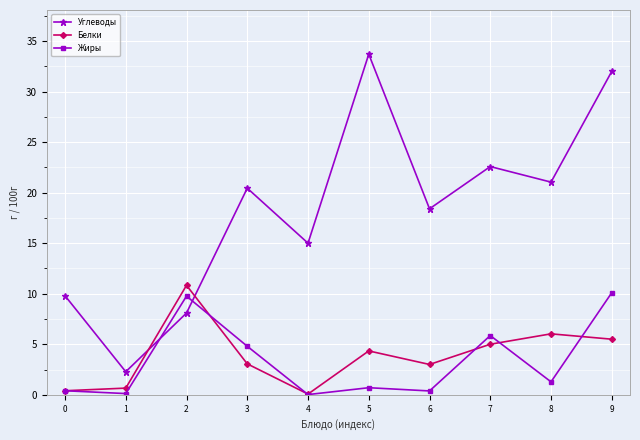

Is this an area chart (filled region under the line)?

No